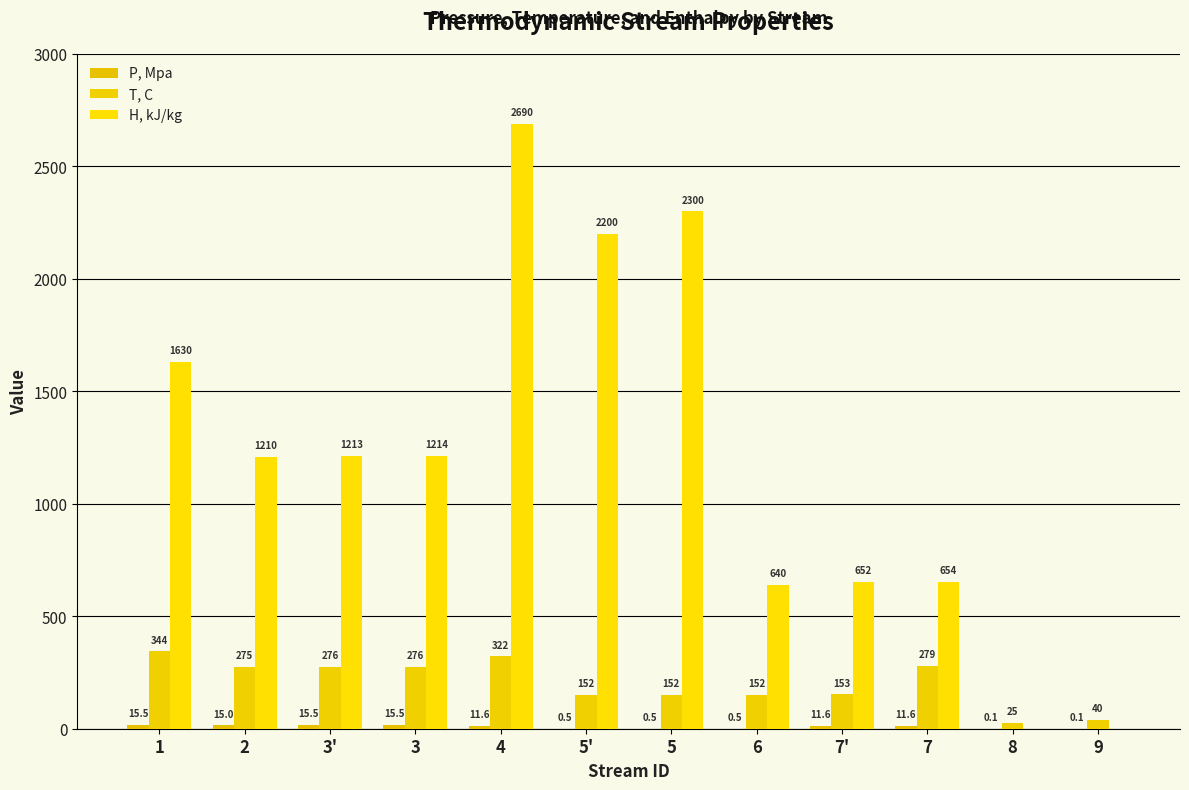

Reading left to right, what are all the values shown in this chart?

P, Mpa: 15.5	15.0	15.5	15.5	11.6	0.5	0.5	0.5	11.6	11.6	0.1	0.1
T, C: 344.0	275.0	276.0	276.0	322.0	152.0	152.0	152.0	153.0	279.0	25.0	40.0
H, kJ/kg: 1630.0	1210.0	1213.0	1214.0	2690.0	2200.0	2300.0	640.0	652.0	654.0	0.0	0.0